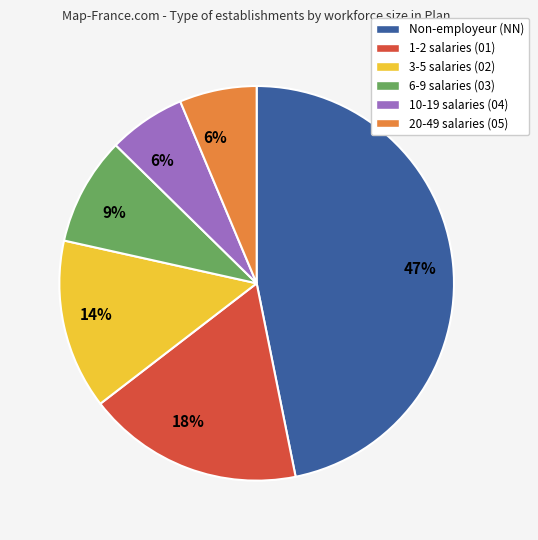

To the nearest percent, what is the average slice percentage?

17%